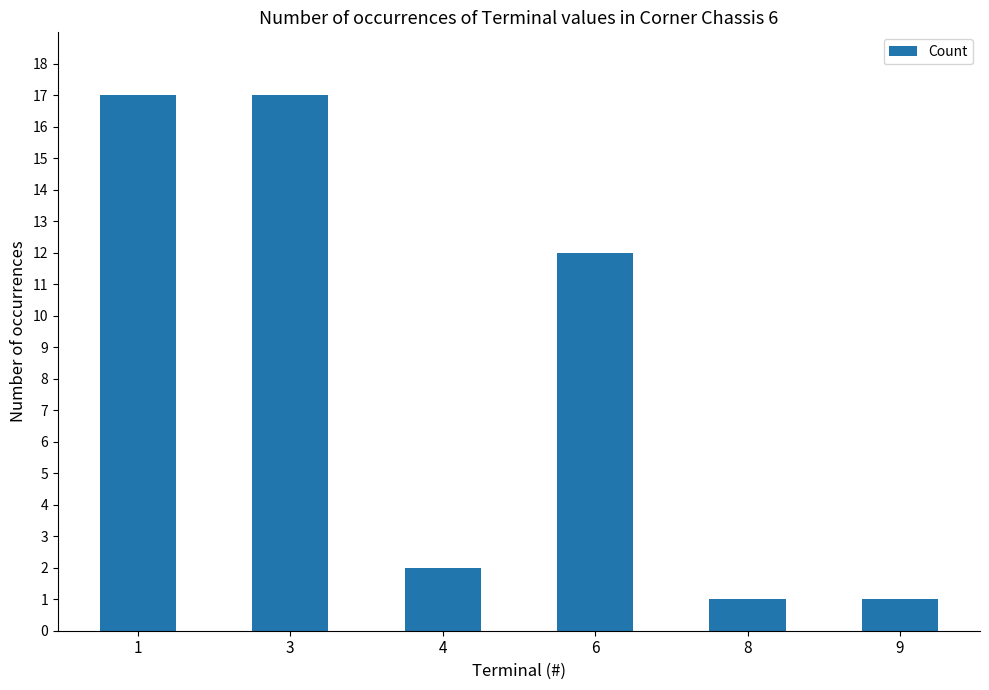

Reading left to right, transcribe all the data shown in this chart.

1=17	3=17	4=2	6=12	8=1	9=1